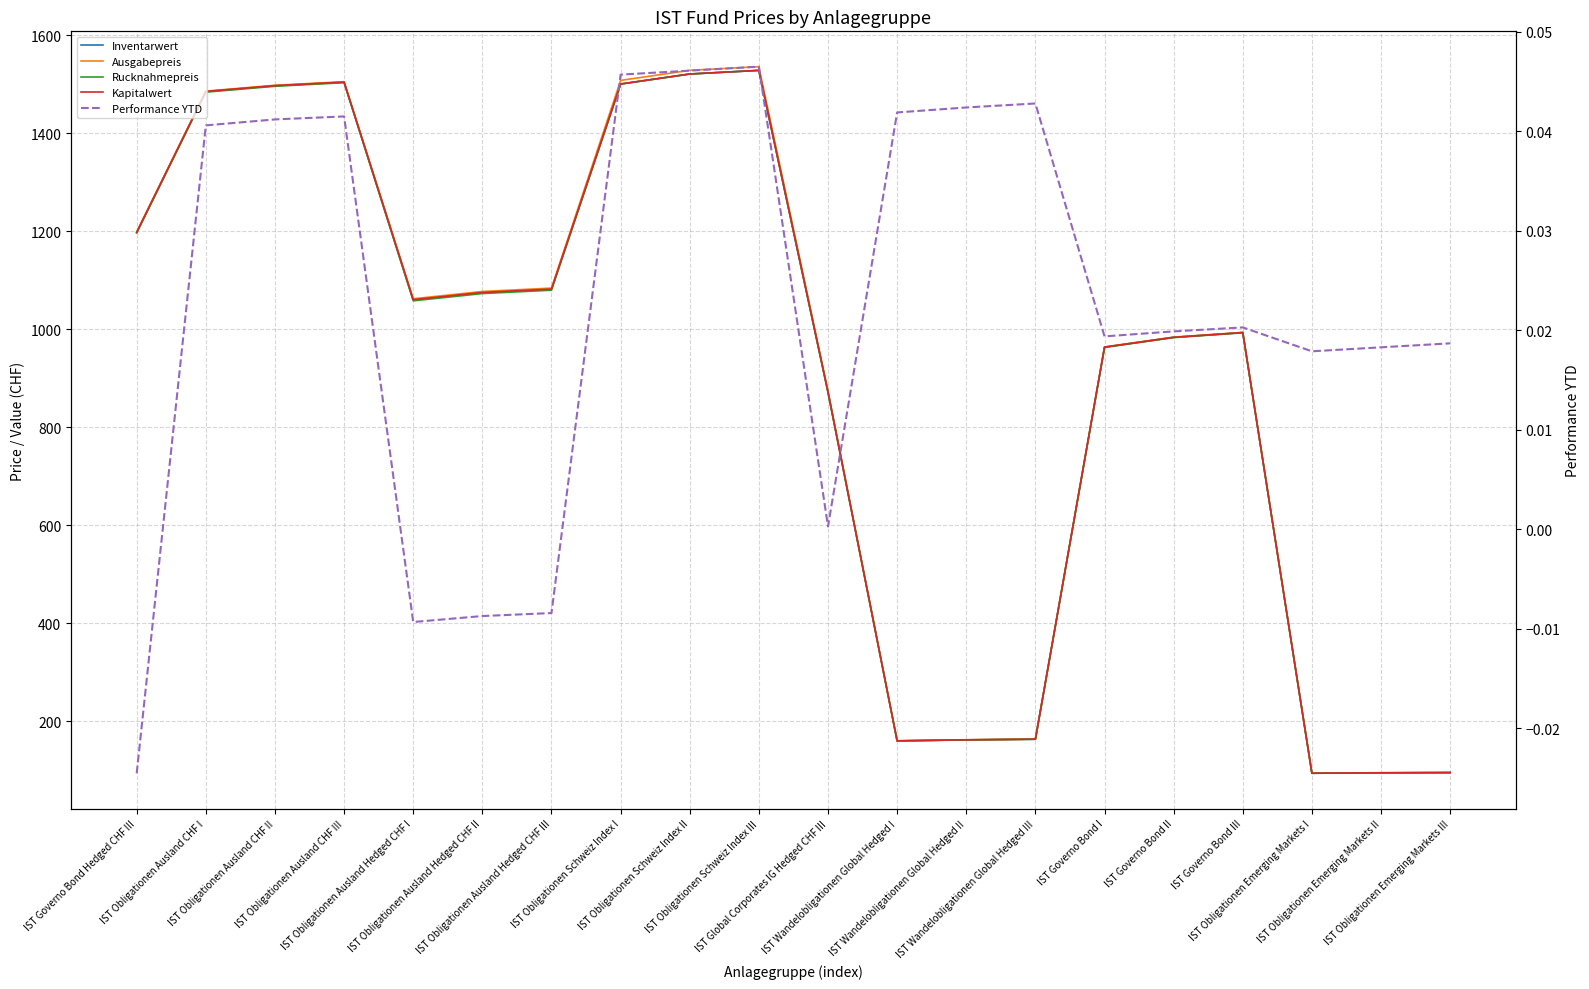

True or false: Inventarwert has more than 2 points higher than both neighbors.

True